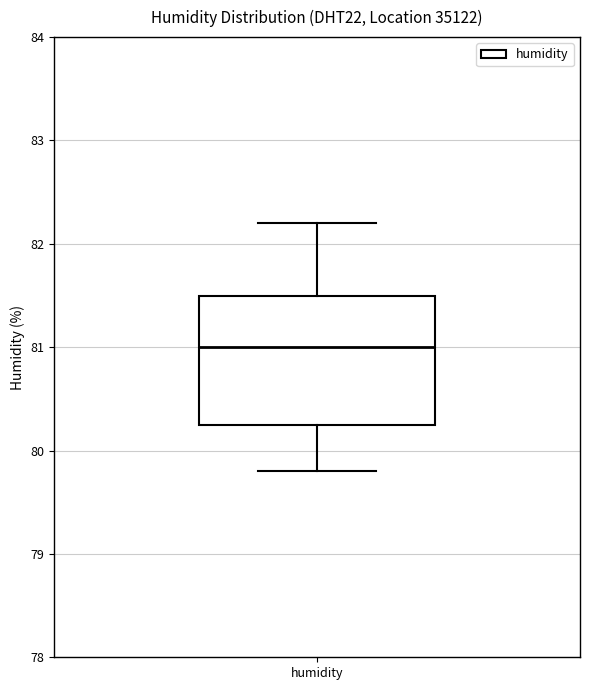

Read this box plot against the y-axis: the position of the median line, the range covered by the box, and the ends of both whiskers. The values are not printed on the chart, so give them approximately, as read against the axis.

median 81.0, box 80.3 to 81.5, whiskers 79.8 to 82.2